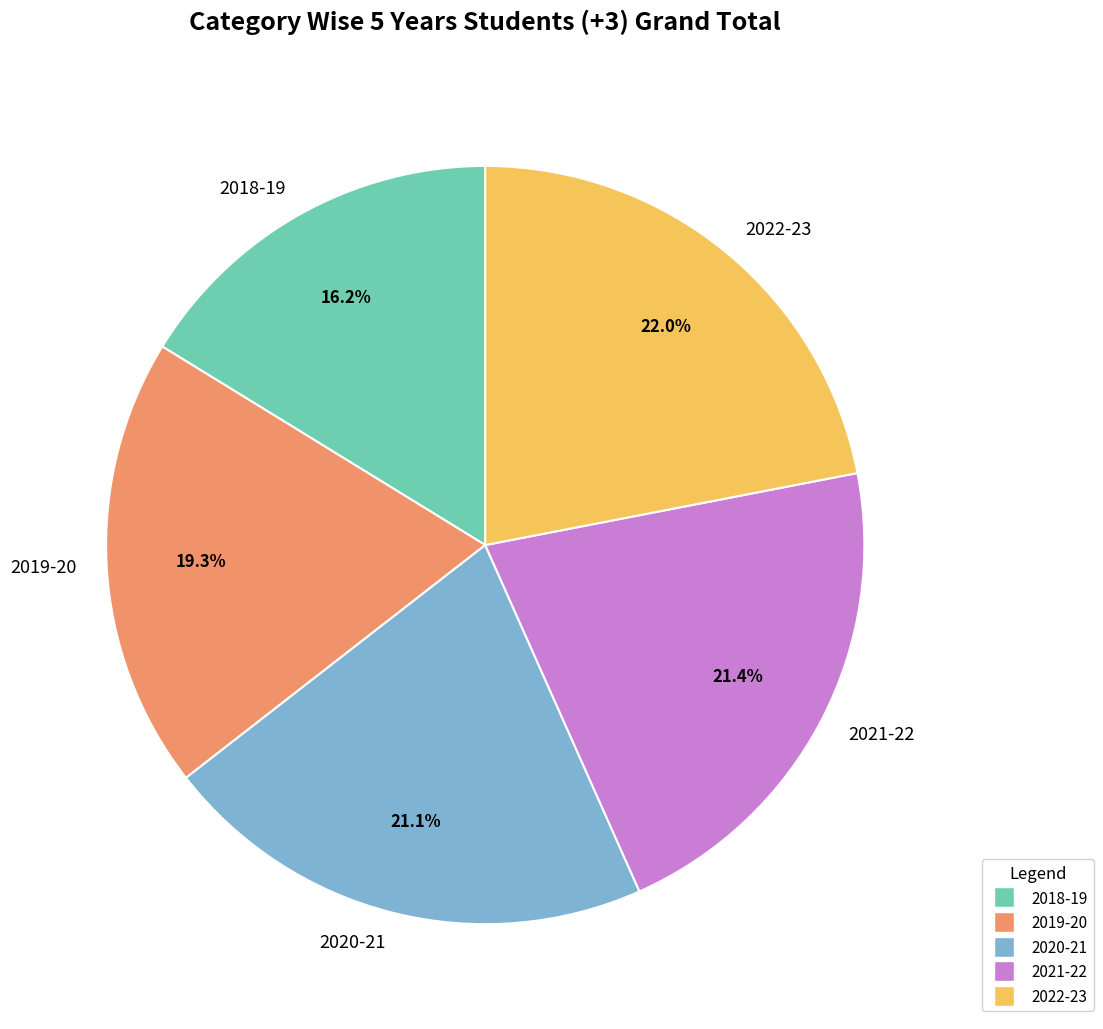

Does any single category account for the majority?

No